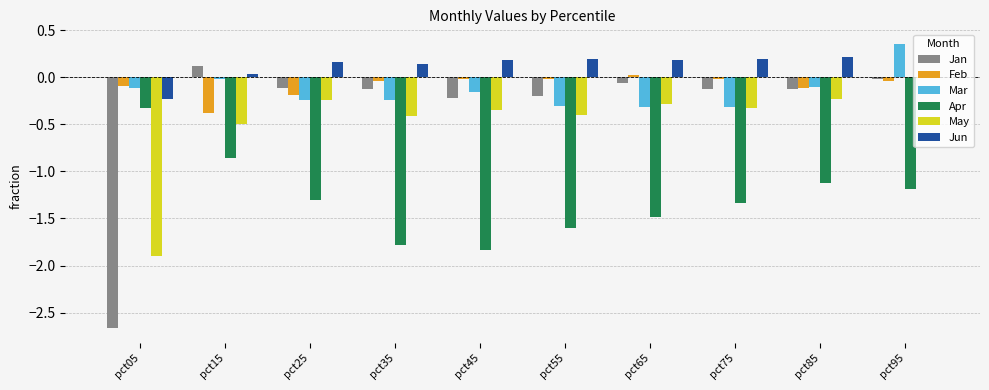

At which category is the sum across all series the highest?

pct95